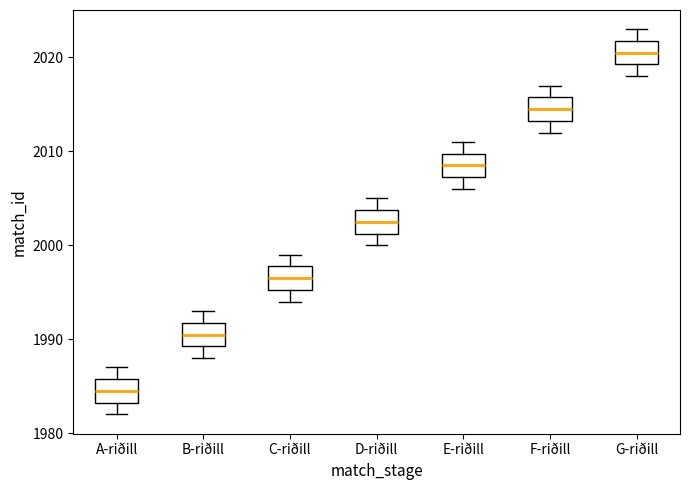

Reading left to right, transcribe this box plot: for each box, give where its median line is, the range the box spans, and where its two whiskers end, as read against the y-axis. The values are not printed on the chart, so give them approximately, as read against the axis.

A-riðill: median 1985, box 1983 to 1986, whiskers 1982 to 1987
B-riðill: median 1991, box 1989 to 1992, whiskers 1988 to 1993
C-riðill: median 1997, box 1995 to 1998, whiskers 1994 to 1999
D-riðill: median 2003, box 2001 to 2004, whiskers 2000 to 2005
E-riðill: median 2009, box 2007 to 2010, whiskers 2006 to 2011
F-riðill: median 2015, box 2013 to 2016, whiskers 2012 to 2017
G-riðill: median 2021, box 2019 to 2022, whiskers 2018 to 2023